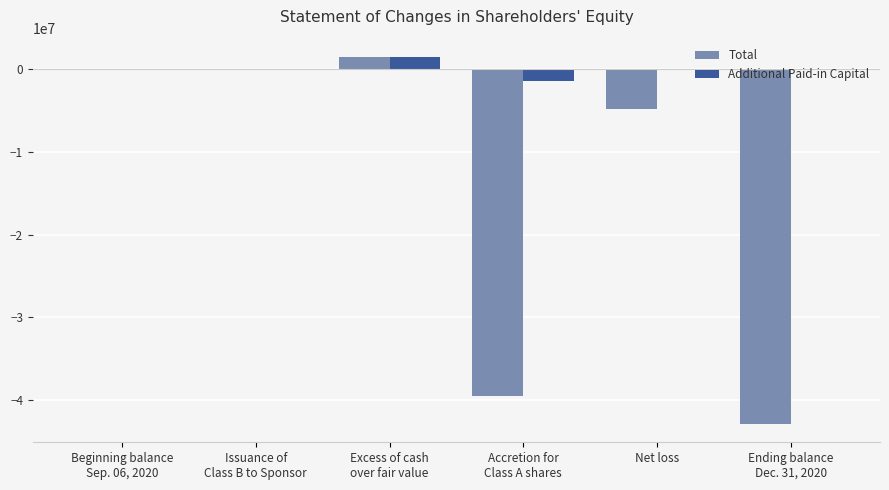

What is the sum of all Total values?

-85744554